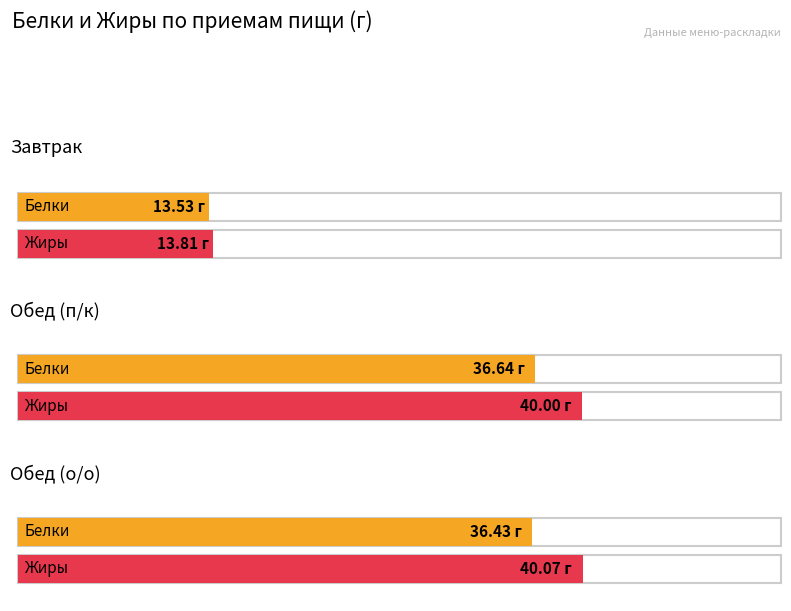

What is the label of the 2nd bar from the left?

Обед (п/к)